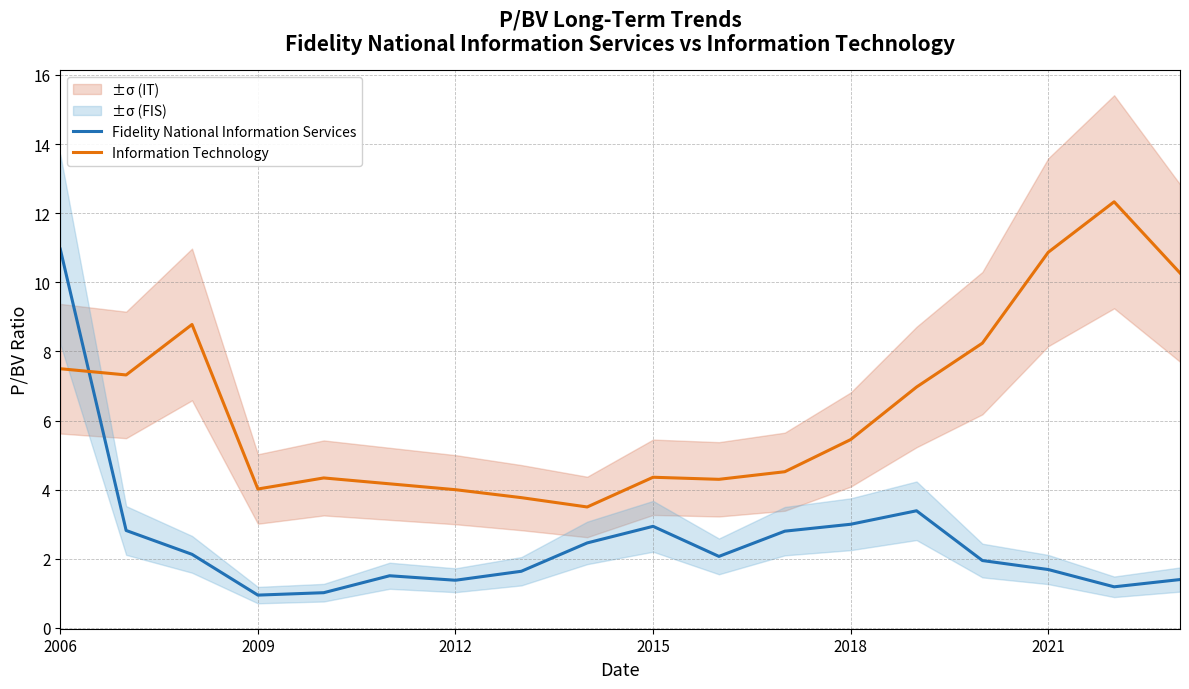

Which series has the widest spread of values?

Fidelity National Information Services